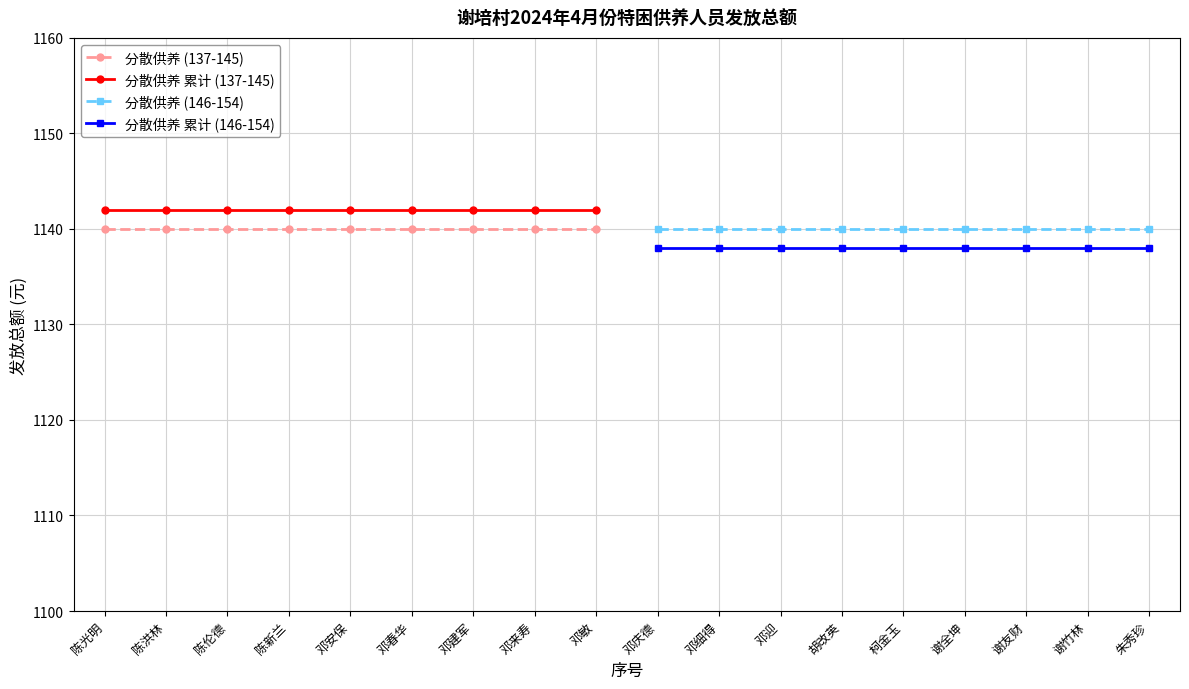

True or false: 分散供养 (146-154) and 分散供养 累计 (146-154) cross at least once.

False